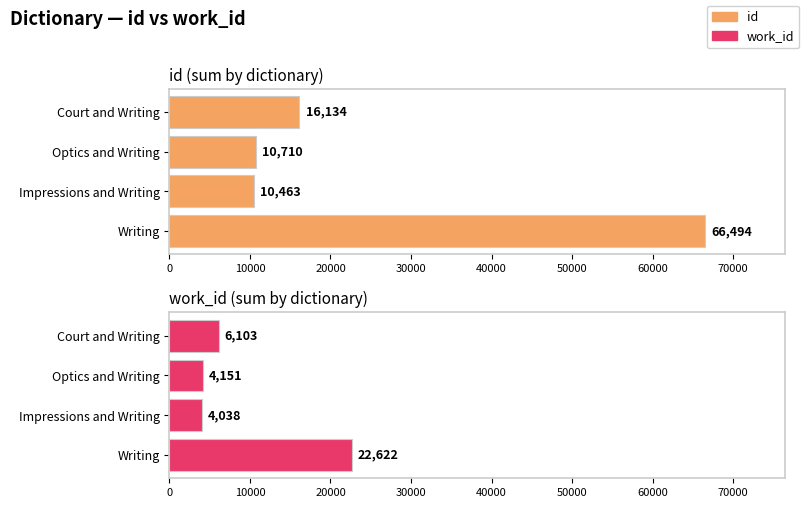

Are the bars horizontal?

Yes